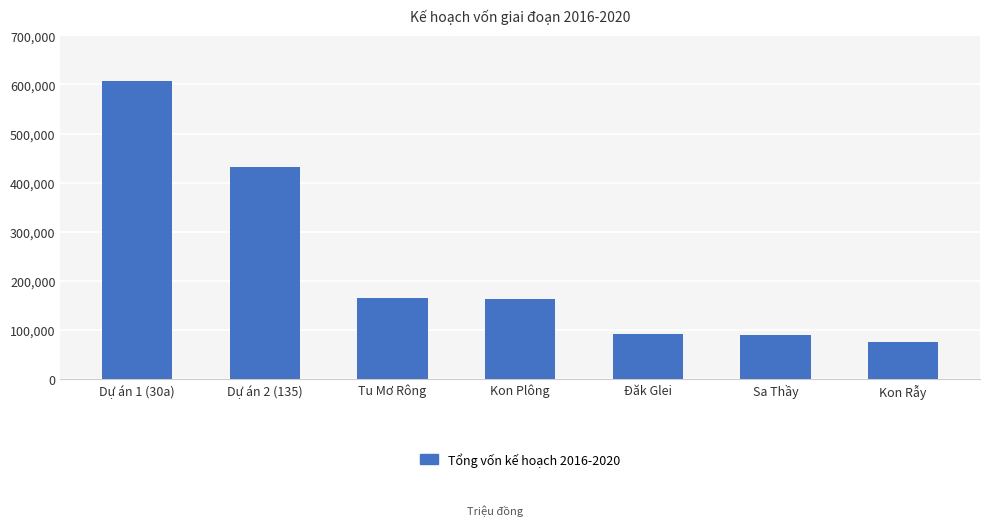

The value at Kon Plông is 41774.5. True or false?

False